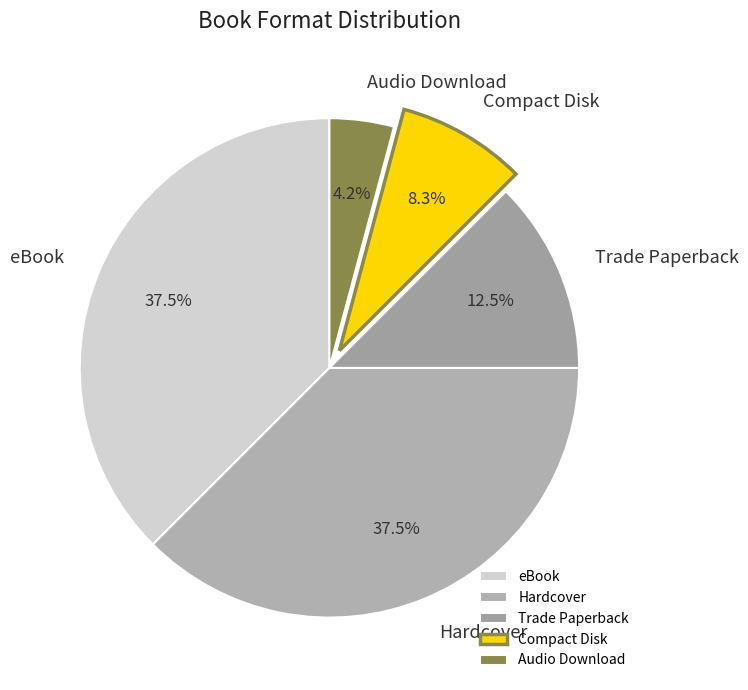

How many segments does this pie chart have?

5